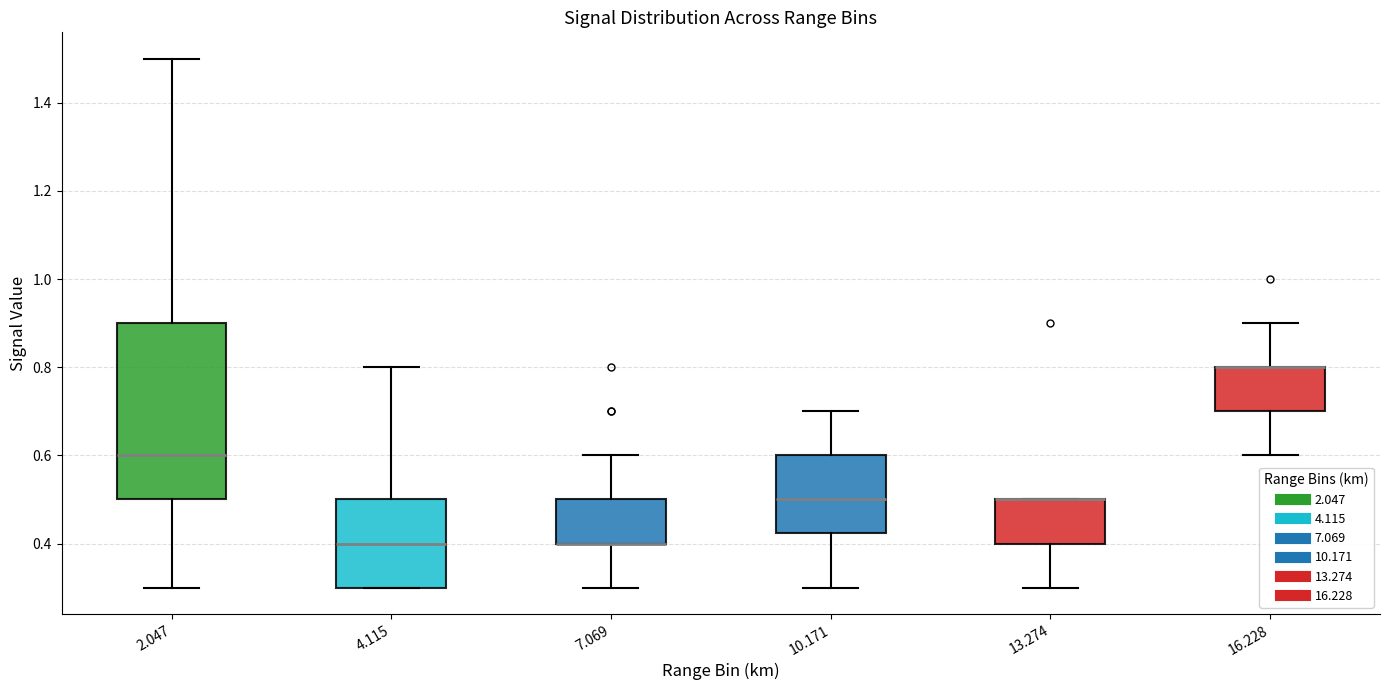

Where does the median line of the box at x = 10.171 sit on the y-axis? The values are not printed on the chart, so give them approximately, as read against the axis.

0.50